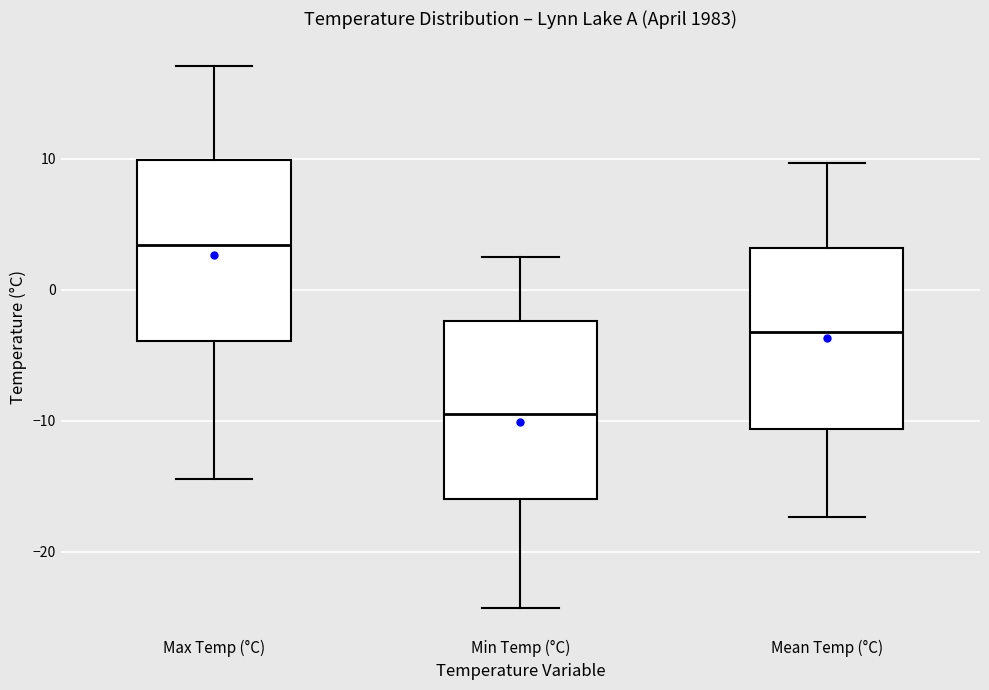

Where does the upper whisker of the box for Max Temp (°C) end on the y-axis? The values are not printed on the chart, so give them approximately, as read against the axis.

17